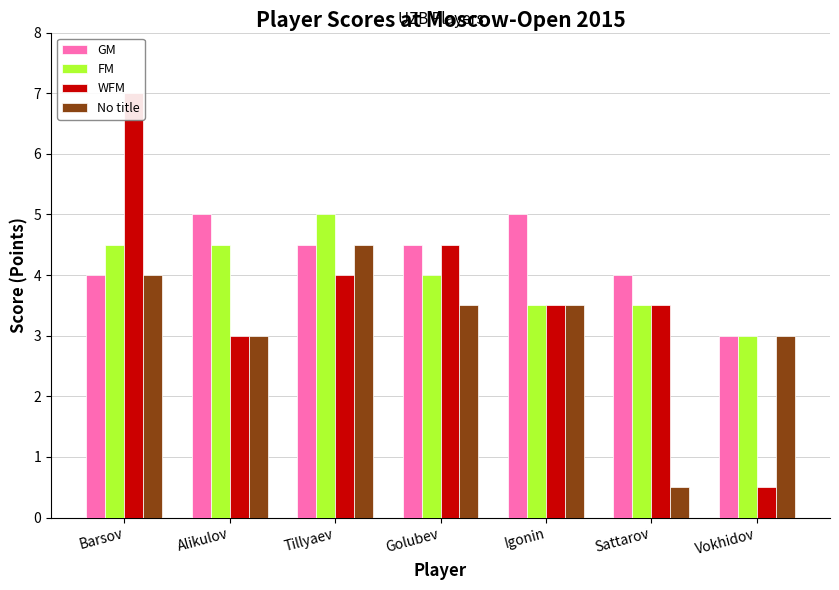

List the series in order of their peak value, lowest first.

No title, GM, FM, WFM